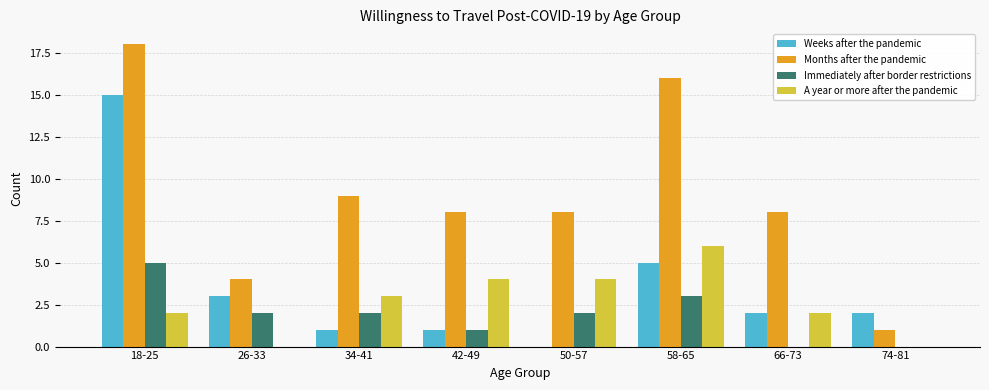

True or false: Months after the pandemic has a value of 3 at 26-33.

False